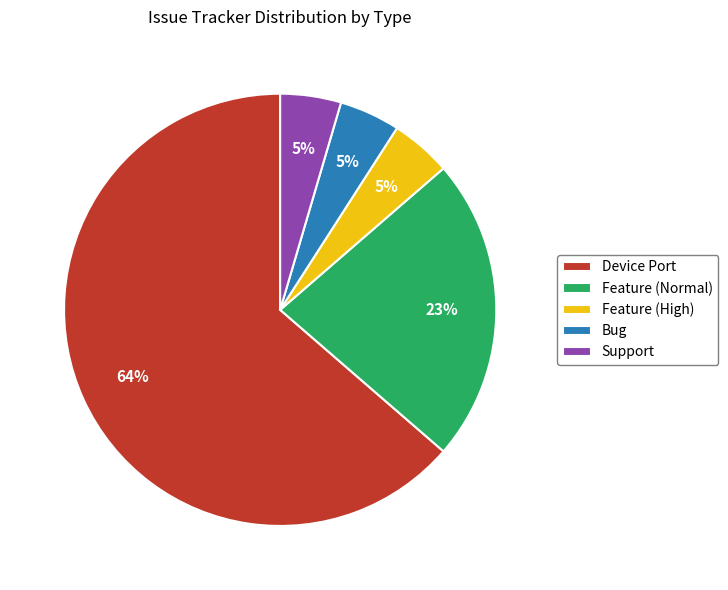

Which slice is the largest?

Device Port